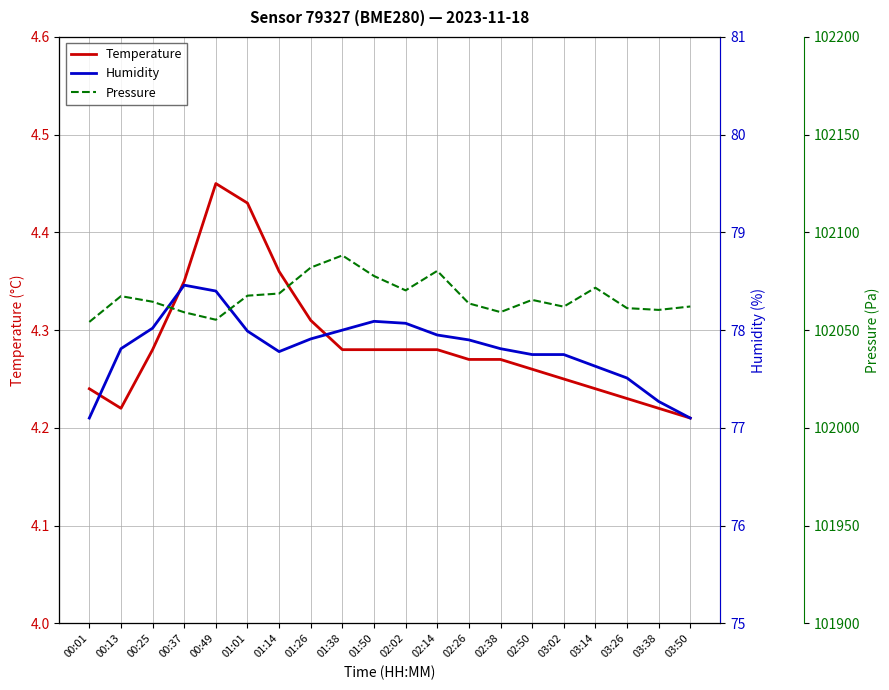

What is the label of the 13th point from the left?

02:26